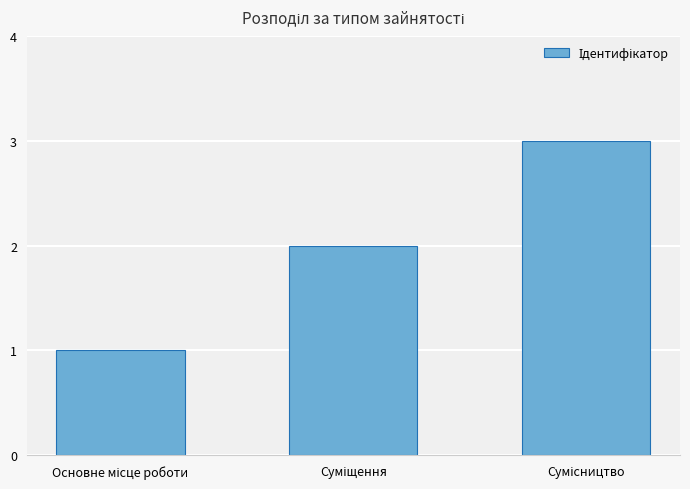

What is the sum of all values?

6